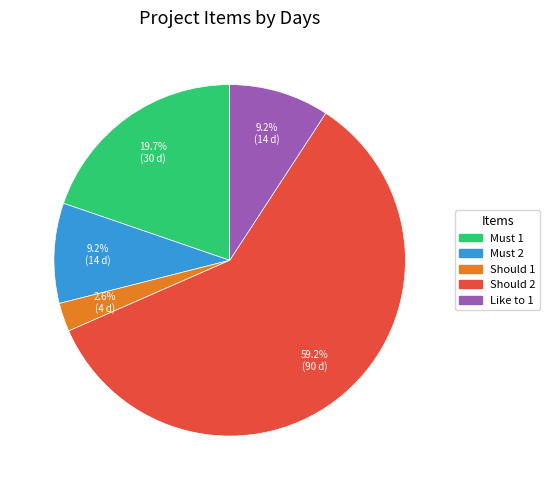

Which slice is the smallest?

Should 1